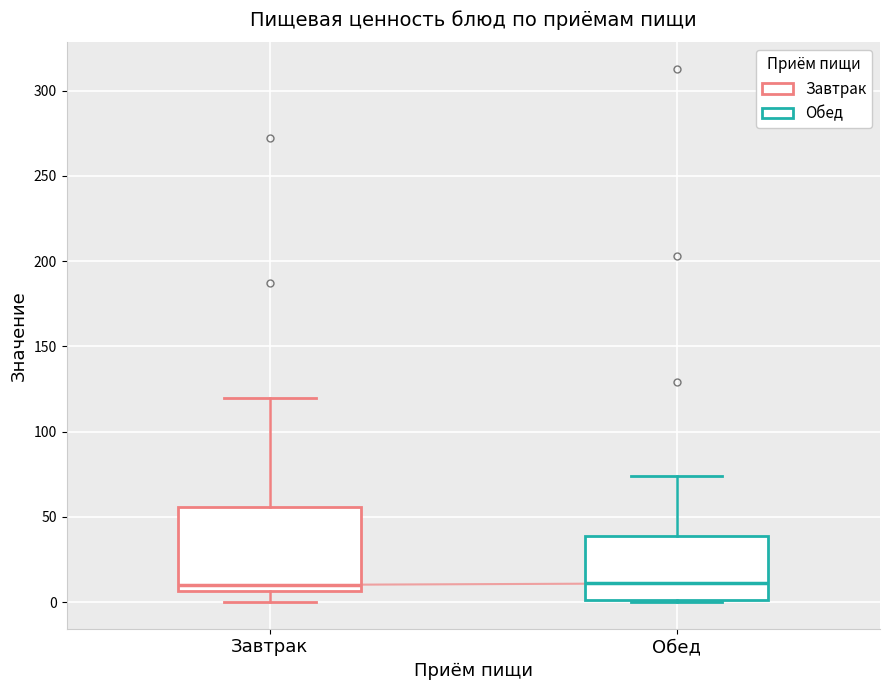

Reading left to right, read every box against the y-axis: the position of its median line, the range the box covers, and the ends of its whiskers. The values are not printed on the chart, so give them approximately, as read against the axis.

Завтрак: median 10, box 5 to 55, whiskers 0 to 120
Обед: median 10, box 0 to 40, whiskers 0 to 75